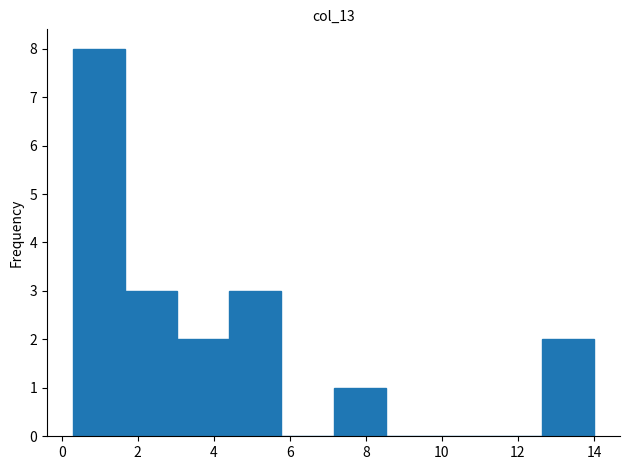

Reading left to right, transcribe this chart: for each bar, give the range it covers on the x-axis and its height. Neither the bar edges nor the heights are printed on the chart, so give them approximately, as read against the axes.

0.4 to 1.6: 8
1.6 to 3.0: 3
3.0 to 4.4: 2
4.4 to 5.8: 3
5.8 to 7.2: 0
7.2 to 8.6: 1
8.6 to 9.8: 0
9.8 to 11.2: 0
11.2 to 12.6: 0
12.6 to 14.0: 2